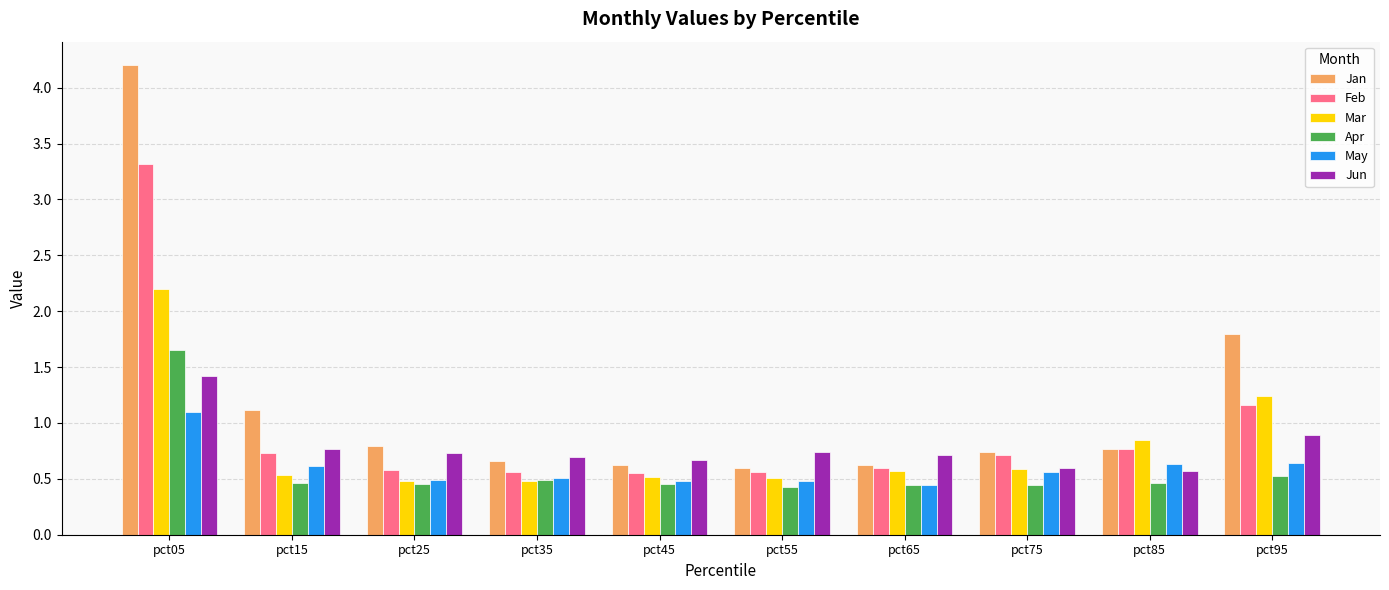

What is the difference between the second highest and second lowest values in the Mar series?

0.8